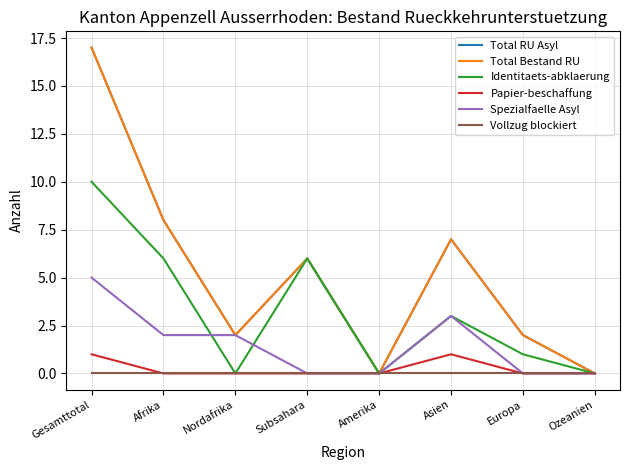

Is this an area chart (filled region under the line)?

No